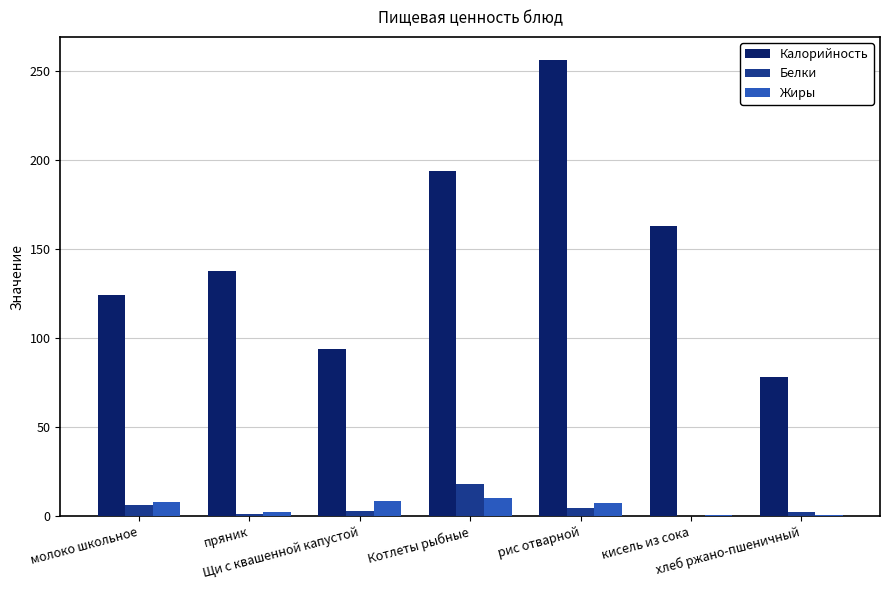

What is the sum of all Белки values?

35.3